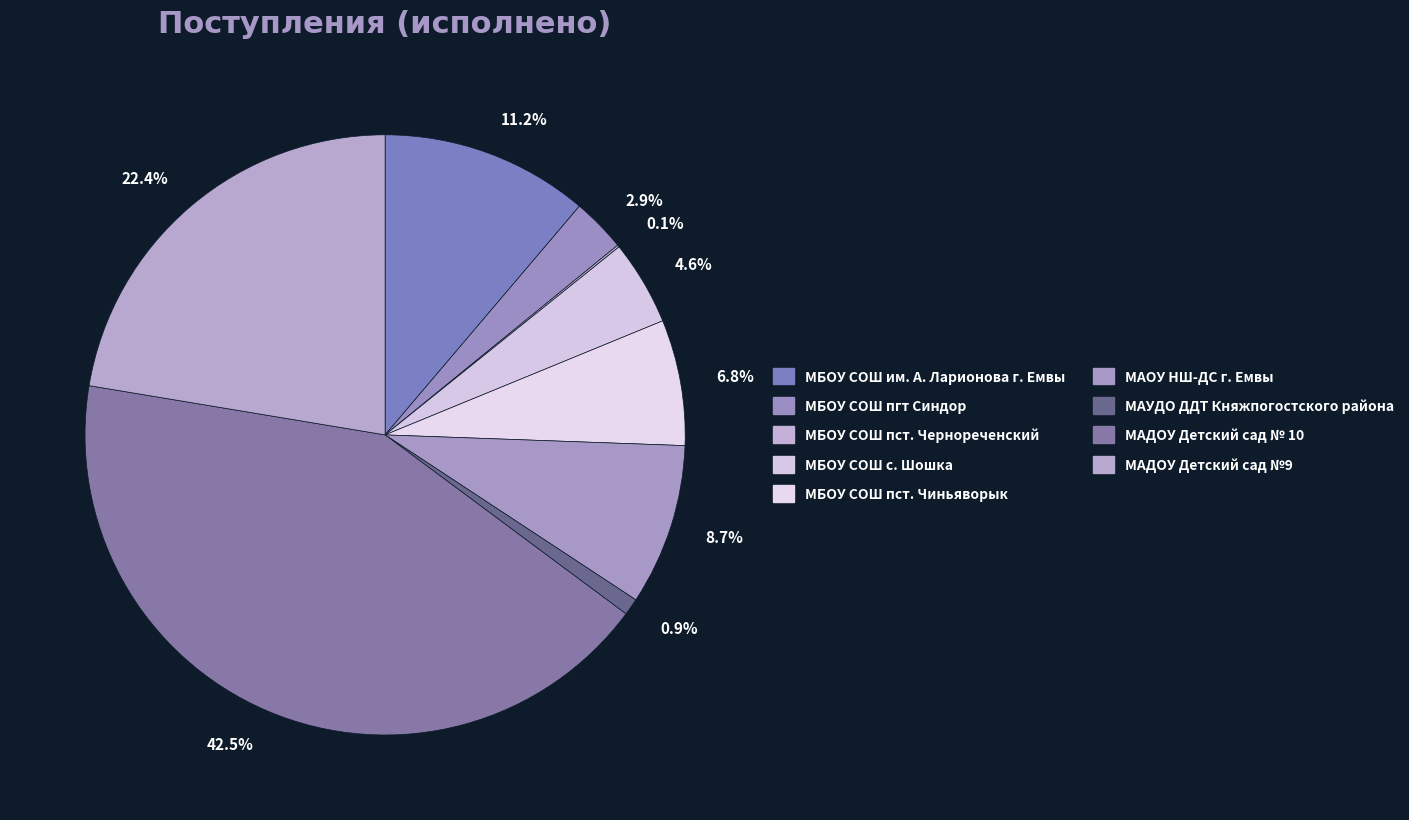

Which slice is the largest?

42.5%